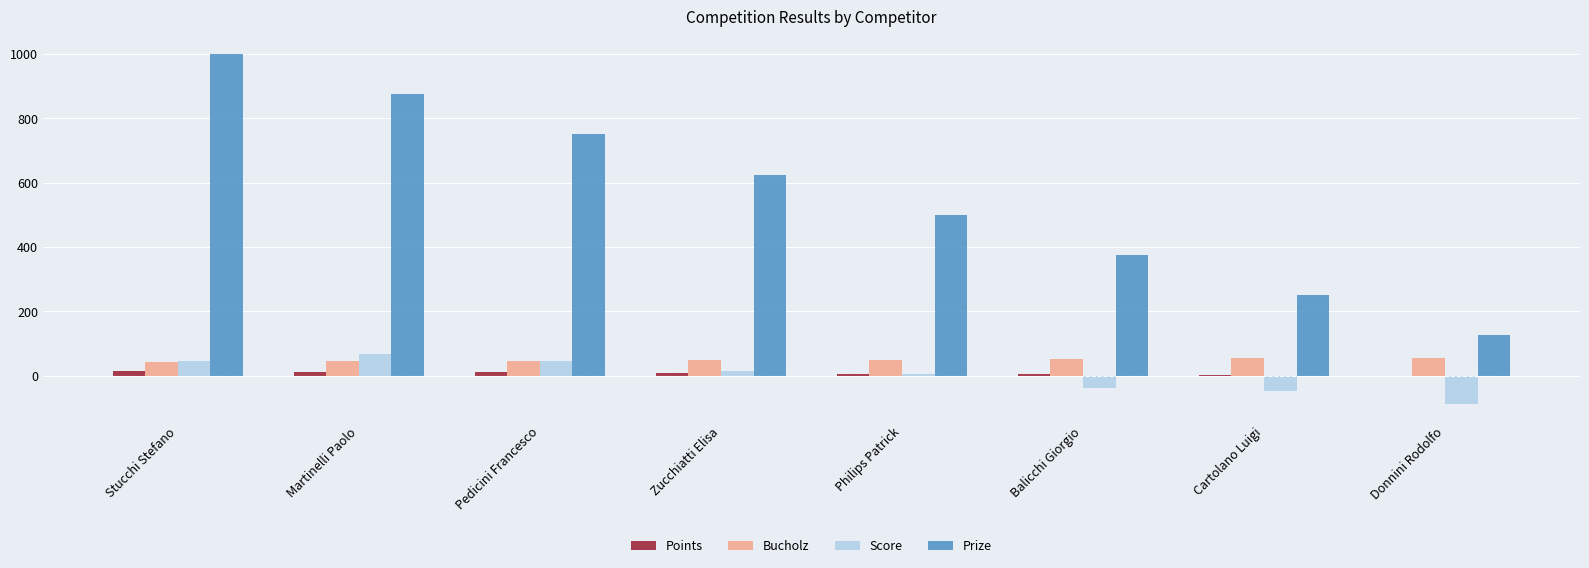

What is the greatest value displayed?

1000